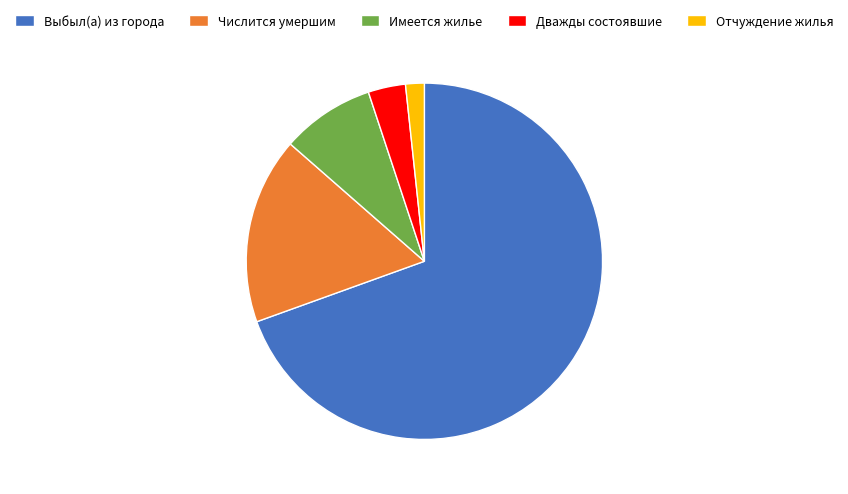

Which has a higher value, Числится умершим or Выбыл(а) из города?

Выбыл(а) из города